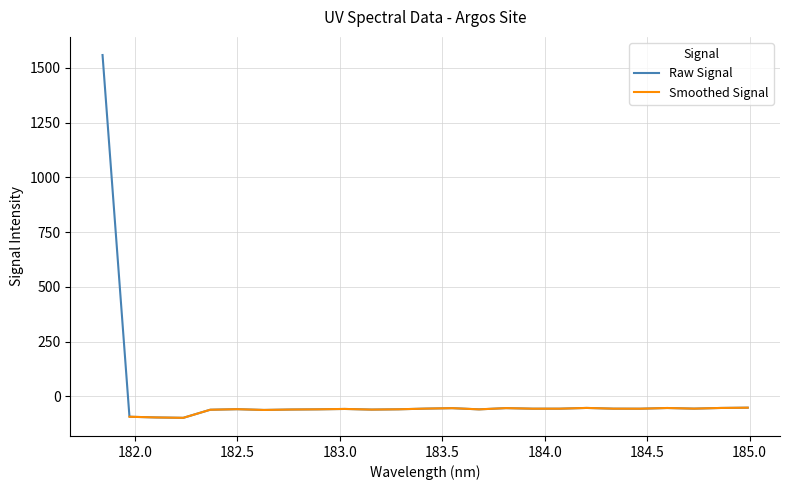

What is the maximum value for Raw Signal?

1558.2